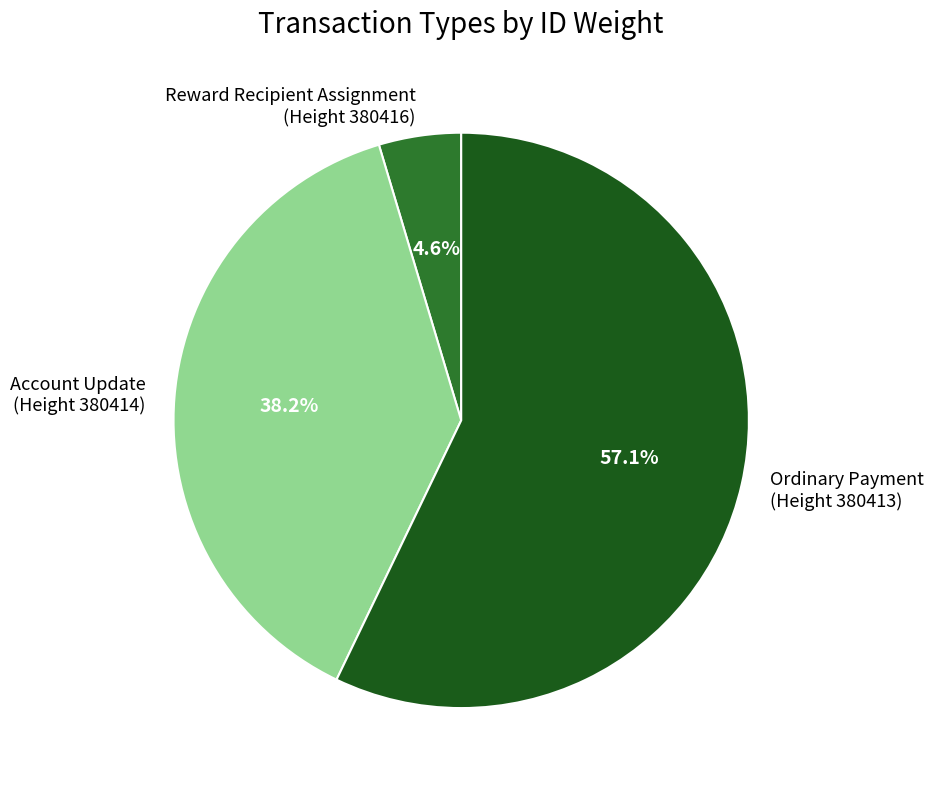

Do Account Update (Height 380414) and Reward Recipient Assignment (Height 380416) together represent more than half of the pie?

No